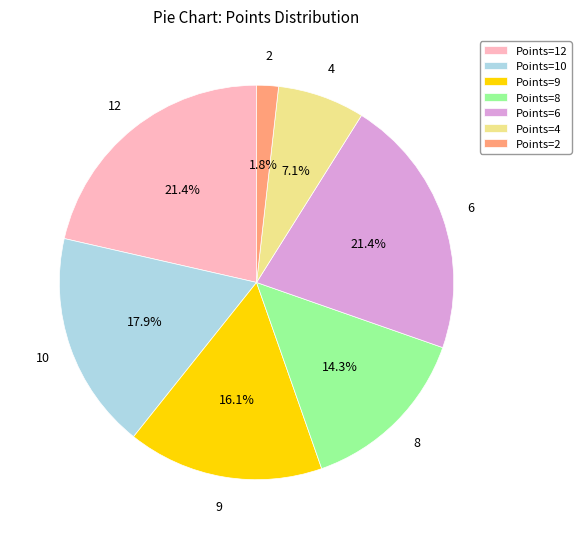

Does 2 account for over 50% of the chart?

No